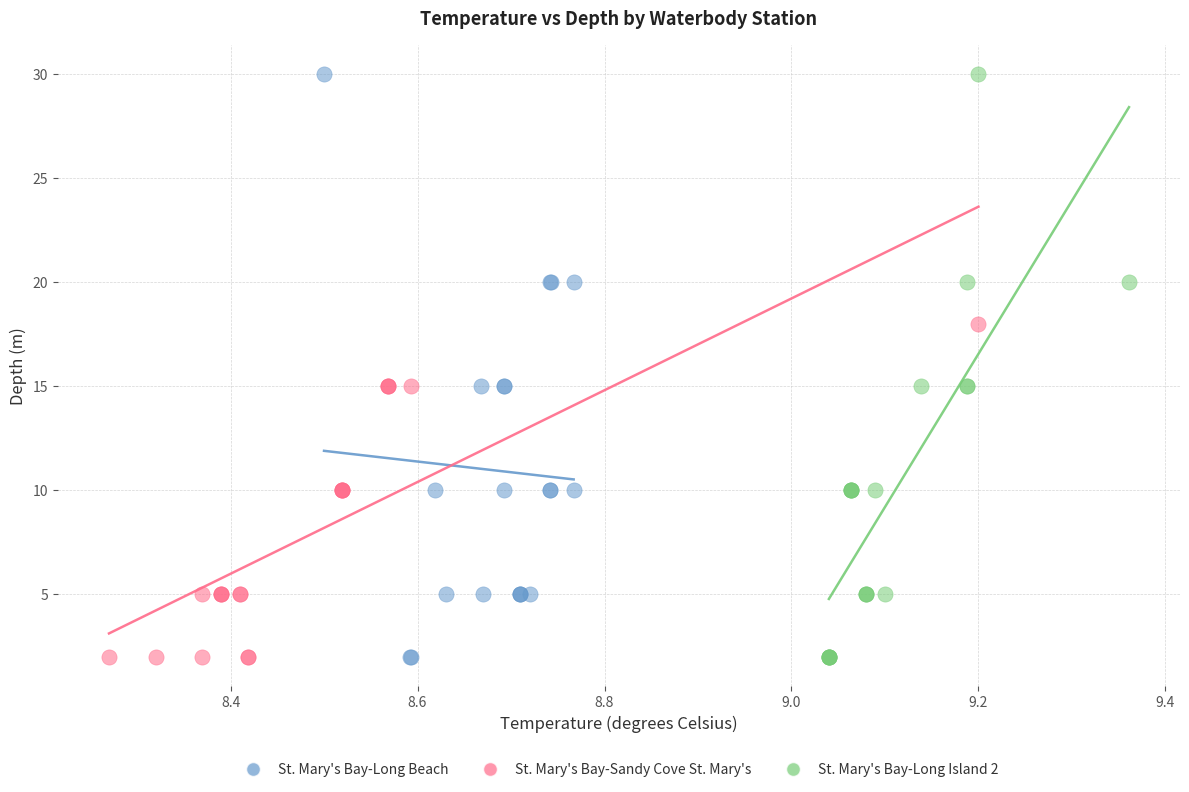

What are all the series names shown in the legend?

St. Mary's Bay-Long Beach, St. Mary's Bay-Sandy Cove St. Mary's, St. Mary's Bay-Long Island 2